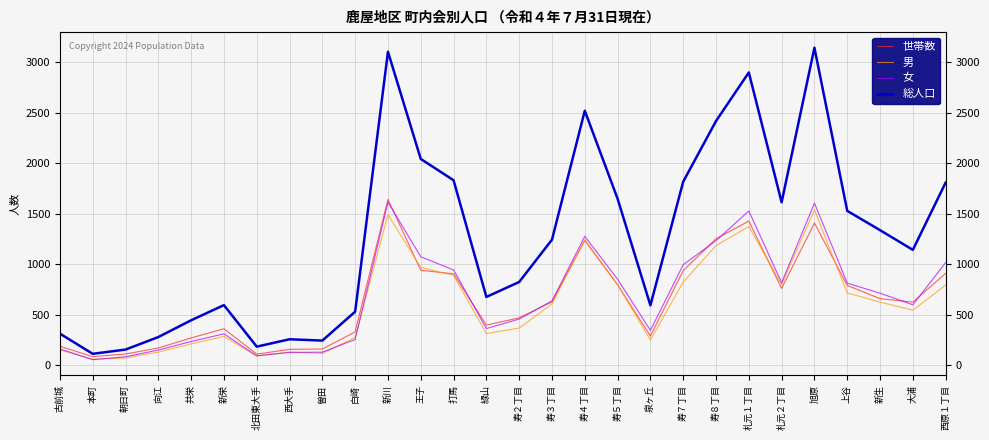

Is the value of 総人口 at 朝日町 greater than the value of 女 at 新川?

No